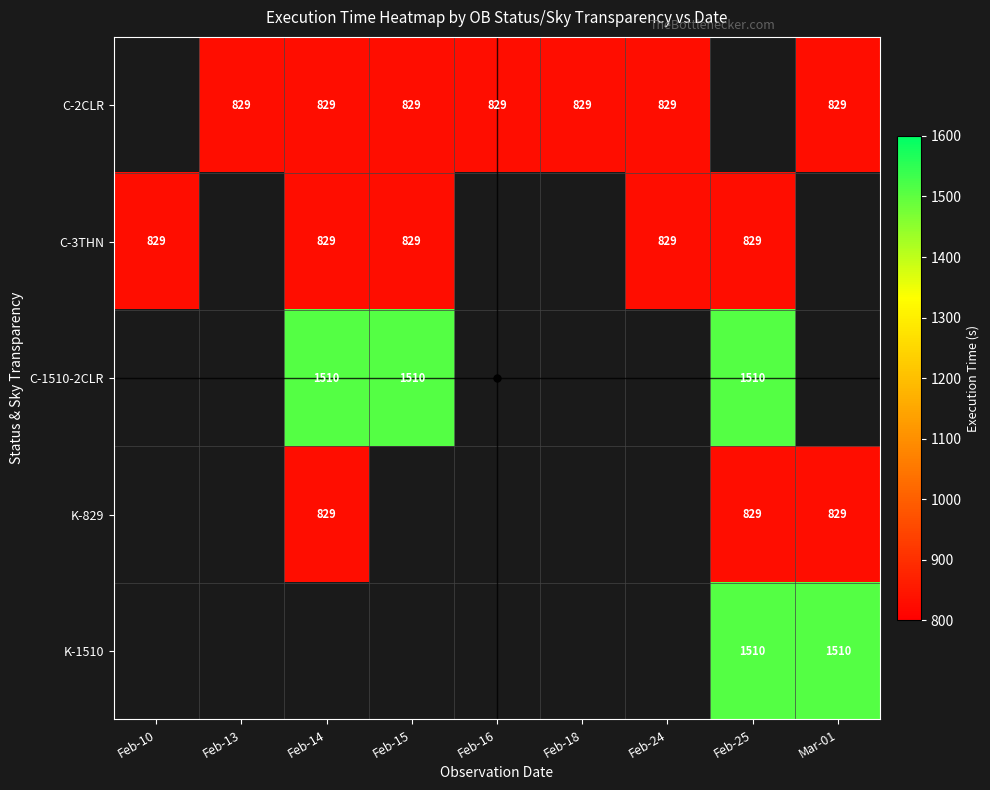

Which has a higher value, Feb-13 or Mar-01?

Feb-13